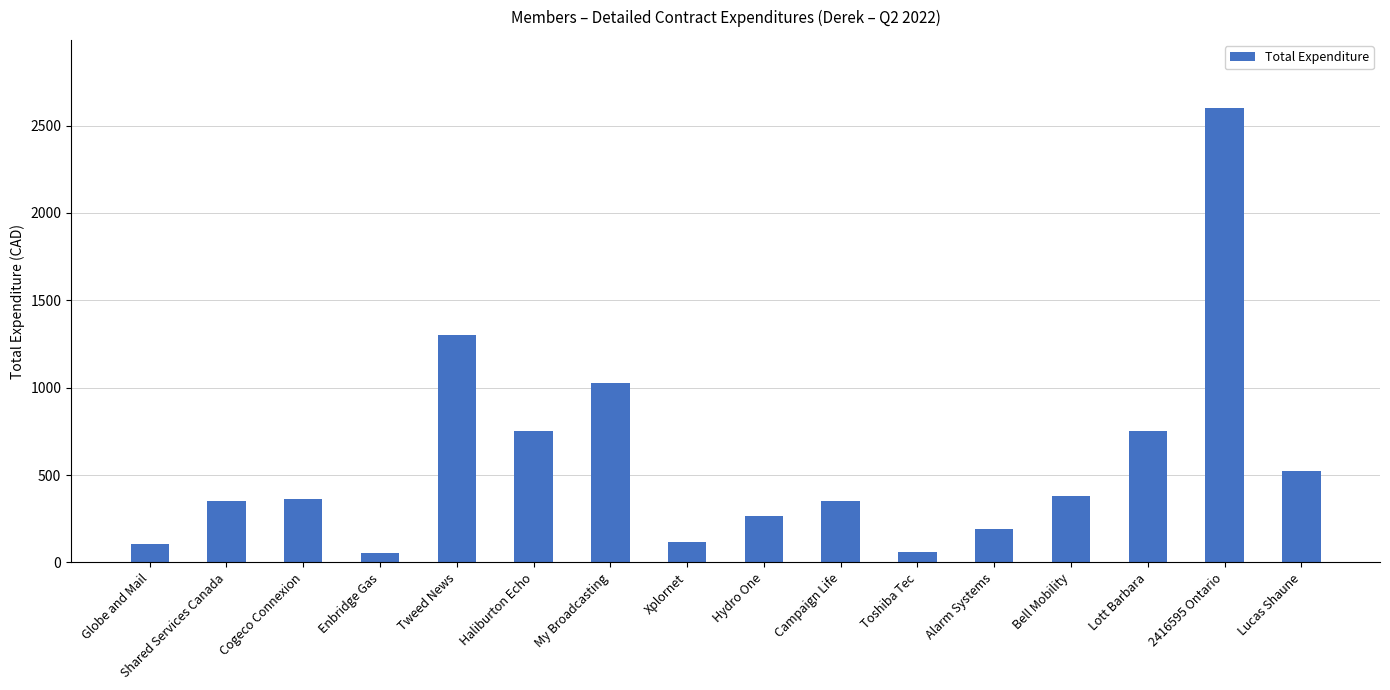

Where does the data first go above 363?

Cogeco Connexion